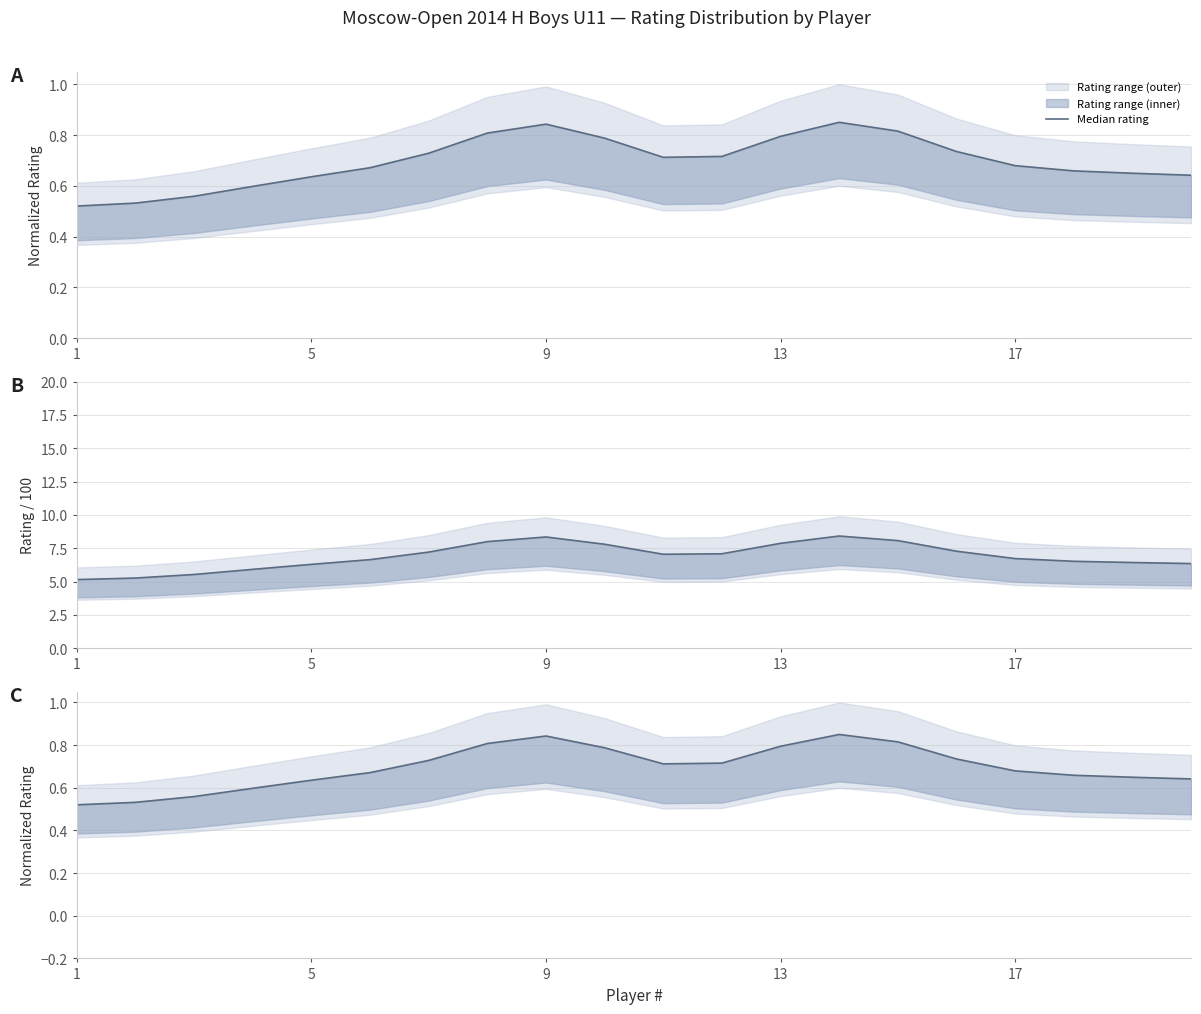

Which has a higher value, 13 or 17?

13